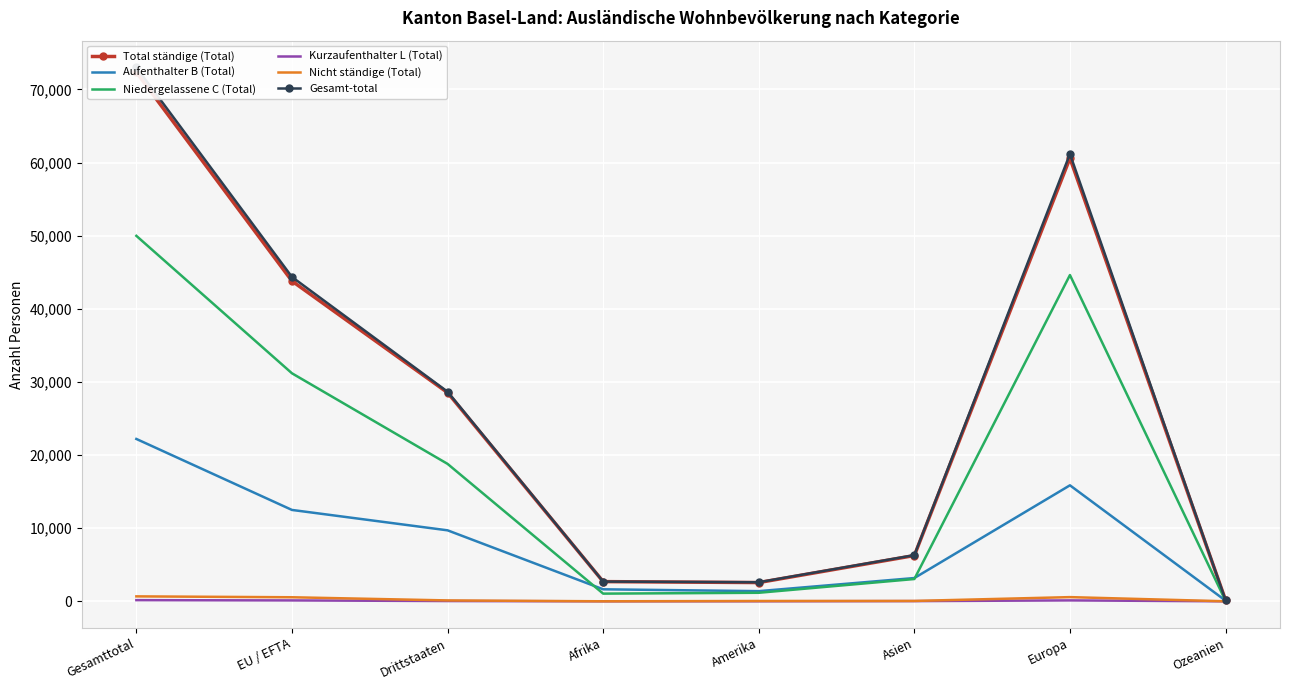

Where is the first local maximum for Kurzaufenthalter L (Total)?

Europa